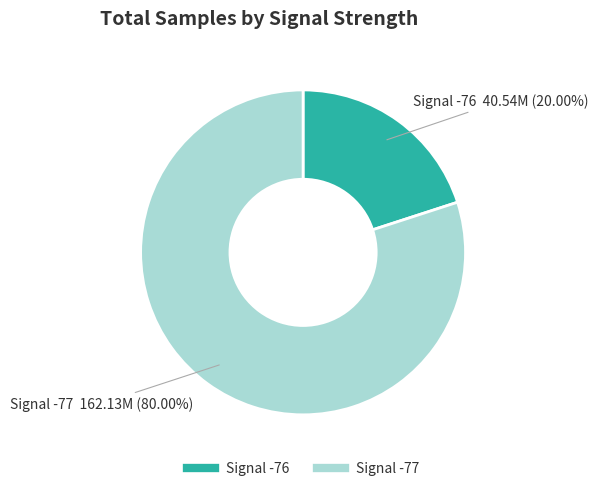

Is there a majority slice in this chart?

Yes